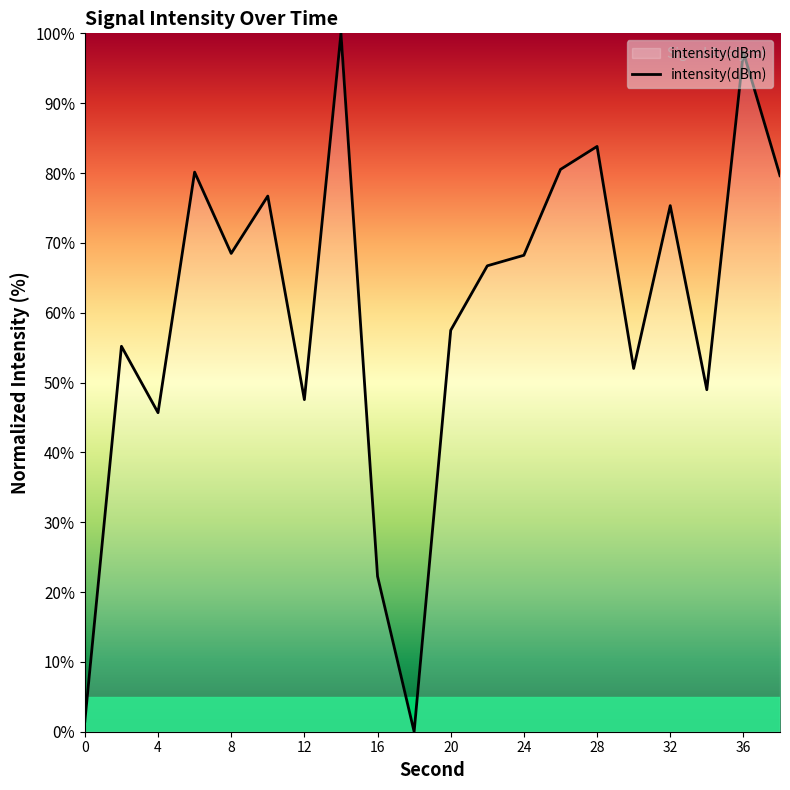

What is the greatest value displayed?

100.0